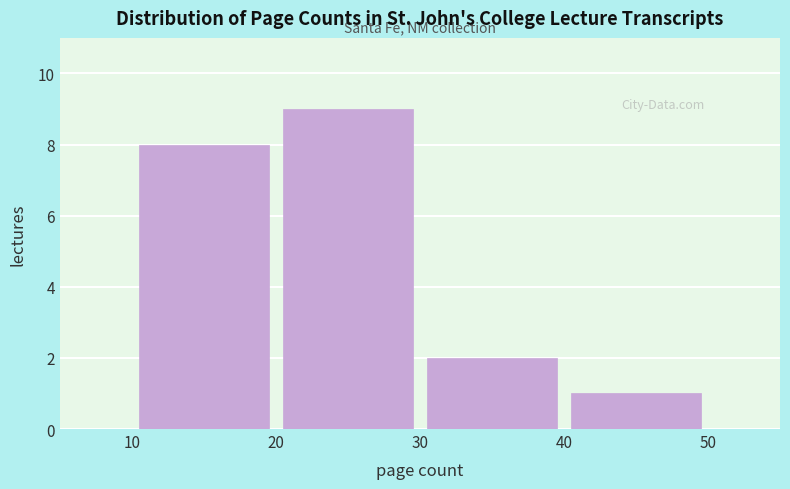

Reading left to right, transcribe this chart: for each bar, give the range it covers on the x-axis and its height. The values are not printed on the chart, so give them approximately, as read against the axis.

10 to 20: 8
20 to 30: 9
30 to 40: 2
40 to 50: 1